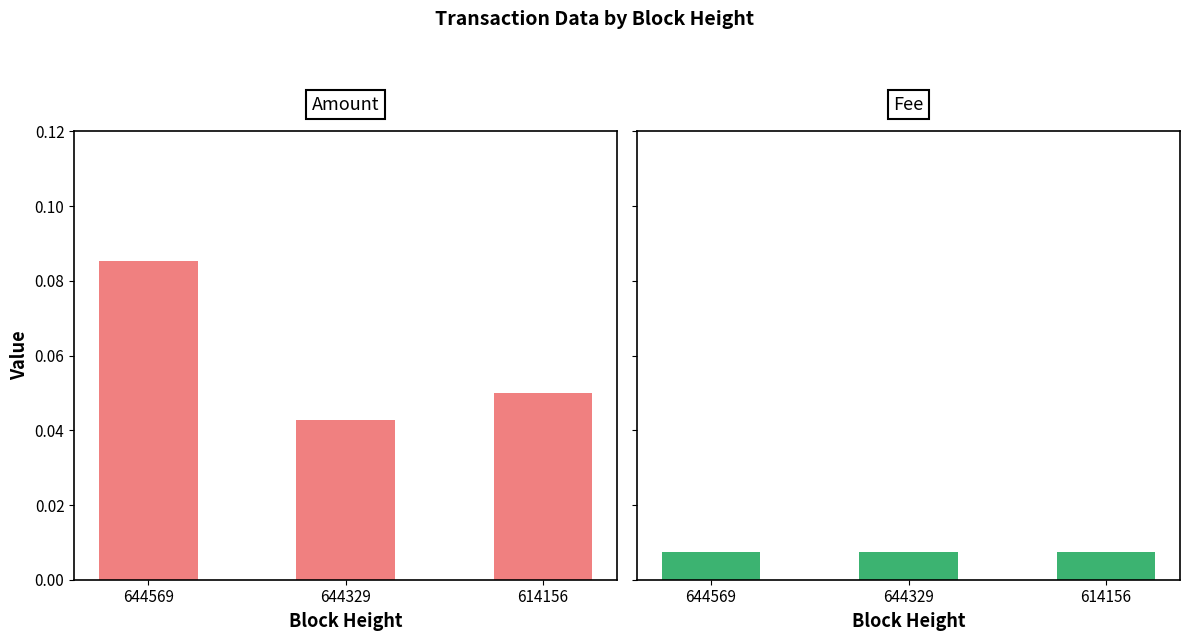

At which label does Amount reach its peak?

644569